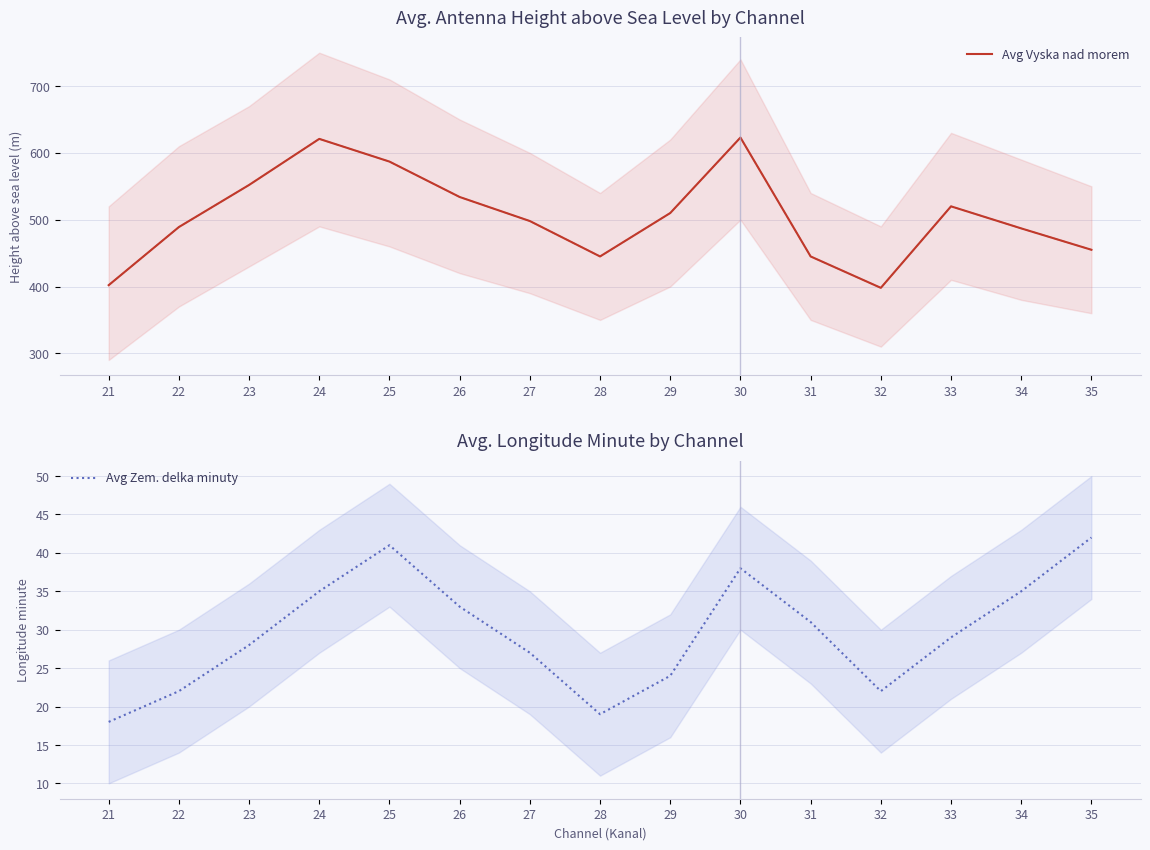

What is the sum of the Avg Zem. delka minuty values at 27 and 30?

65